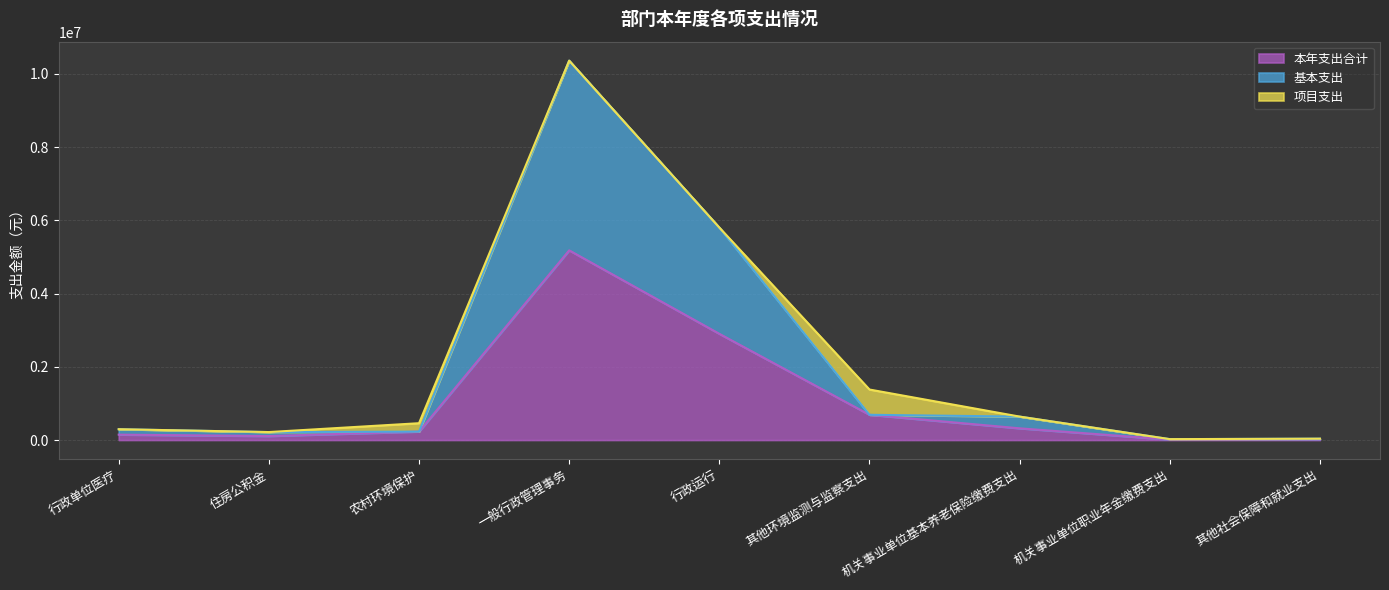

What position from the left is 机关事业单位基本养老保险缴费支出?

7